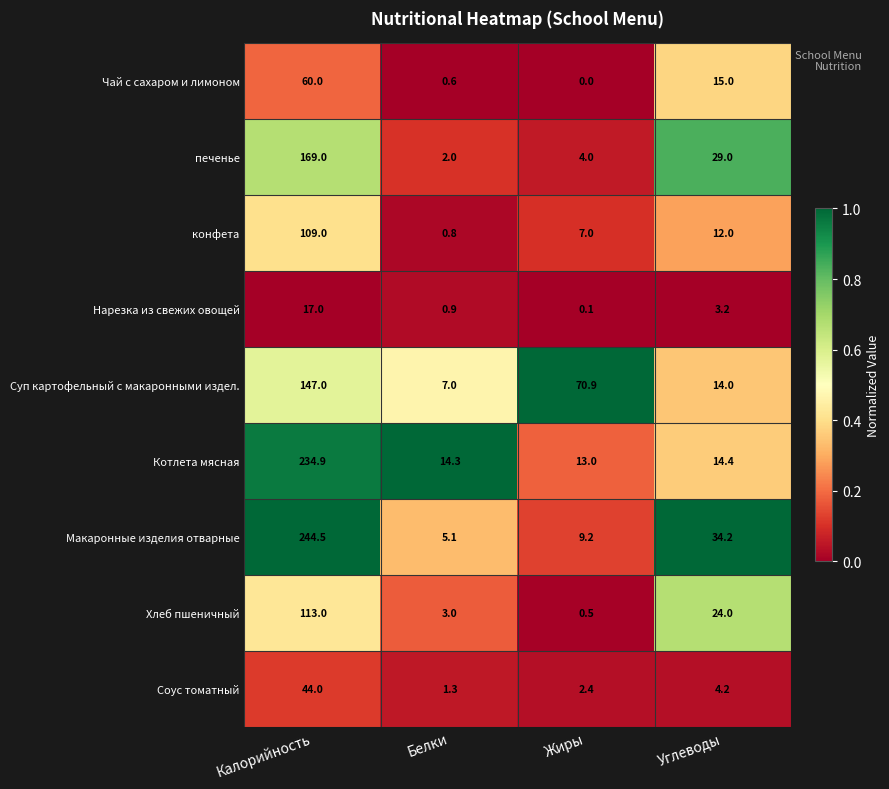

How many data points does each series have?

4